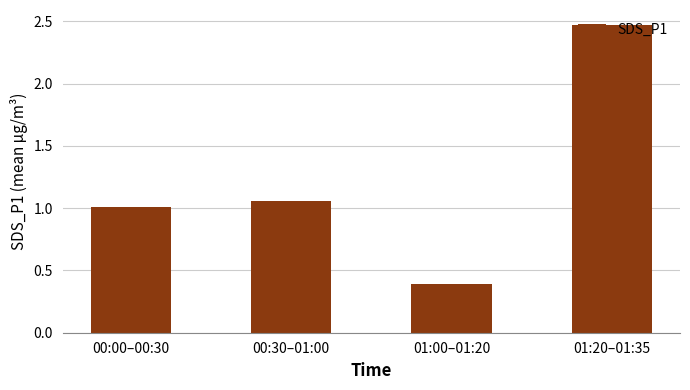

Does the chart contain any negative values?

No